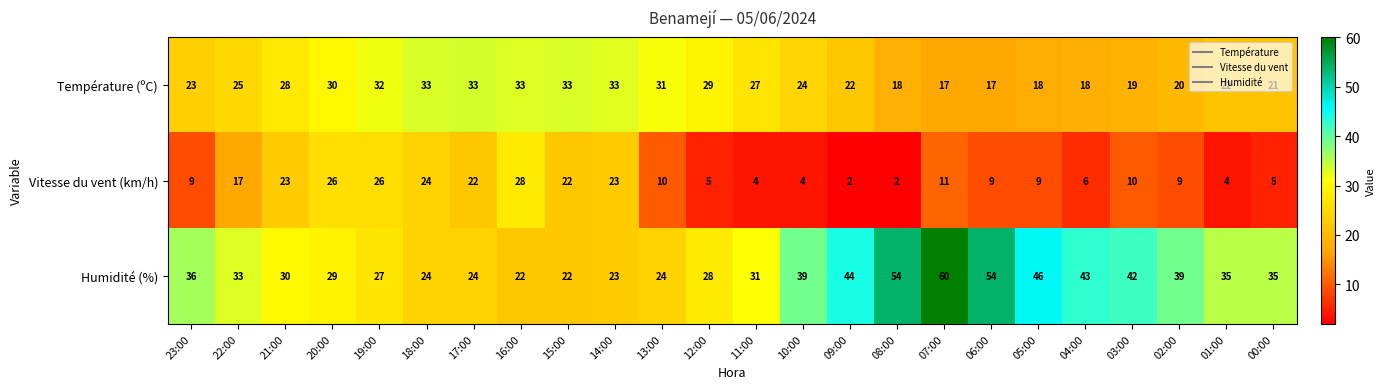

Which series has the largest total across all categories?

Humidité (%)